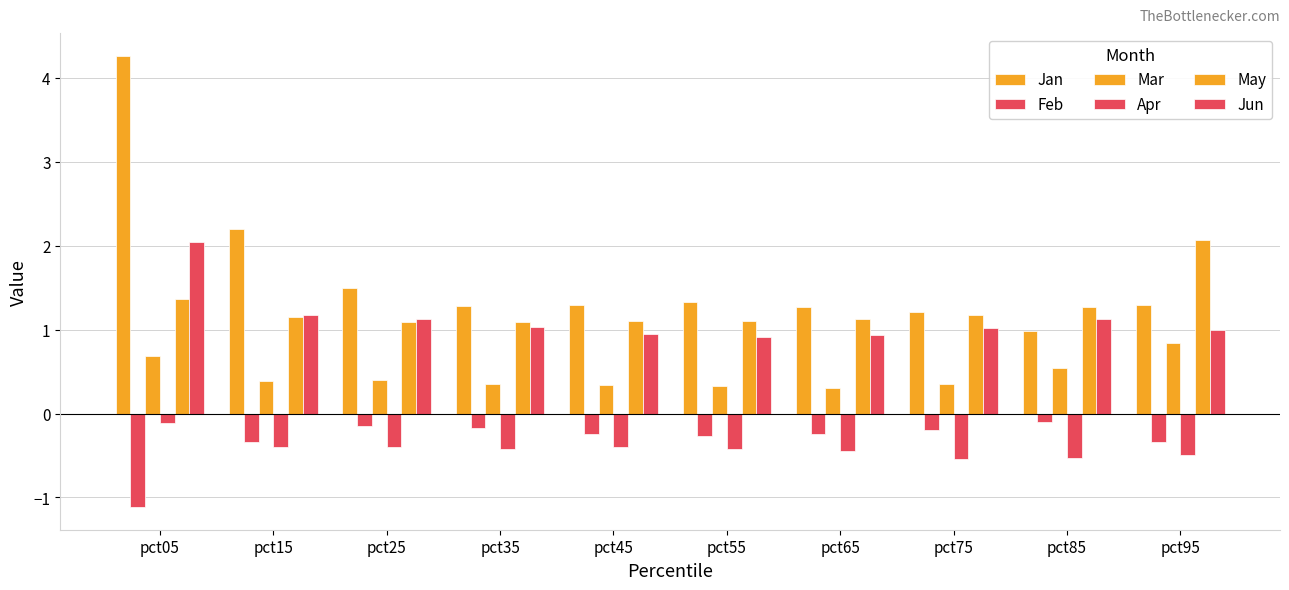

How many bars are there in total?

60